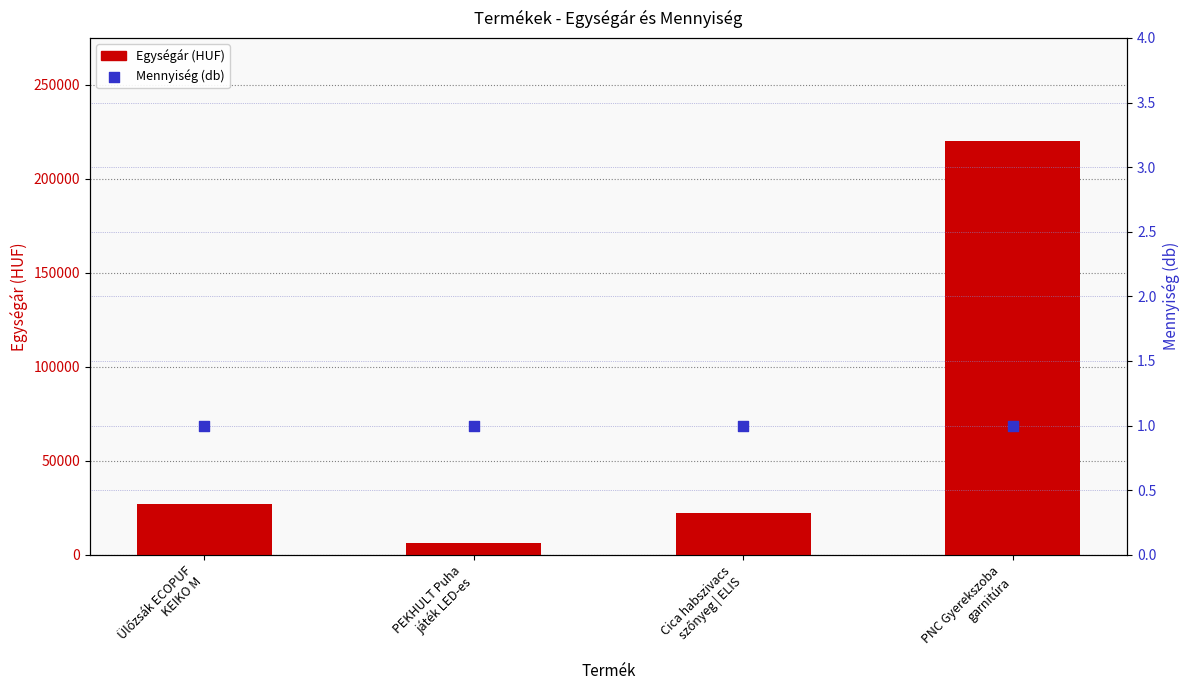

Which series reaches the maximum Y coordinate?

Egységár (HUF)